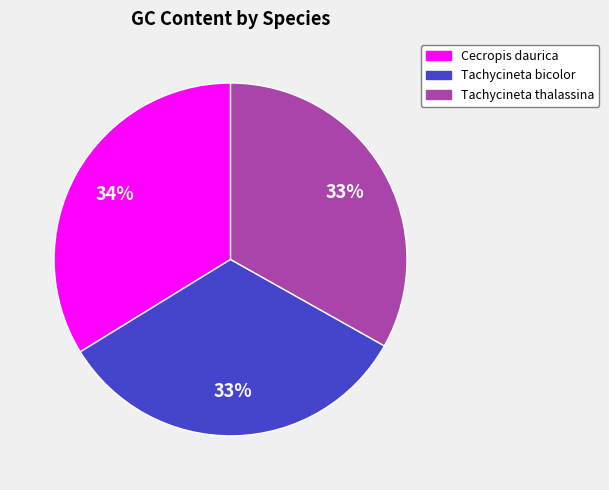

To the nearest percent, what percentage of the pie is Cecropis daurica?

34%